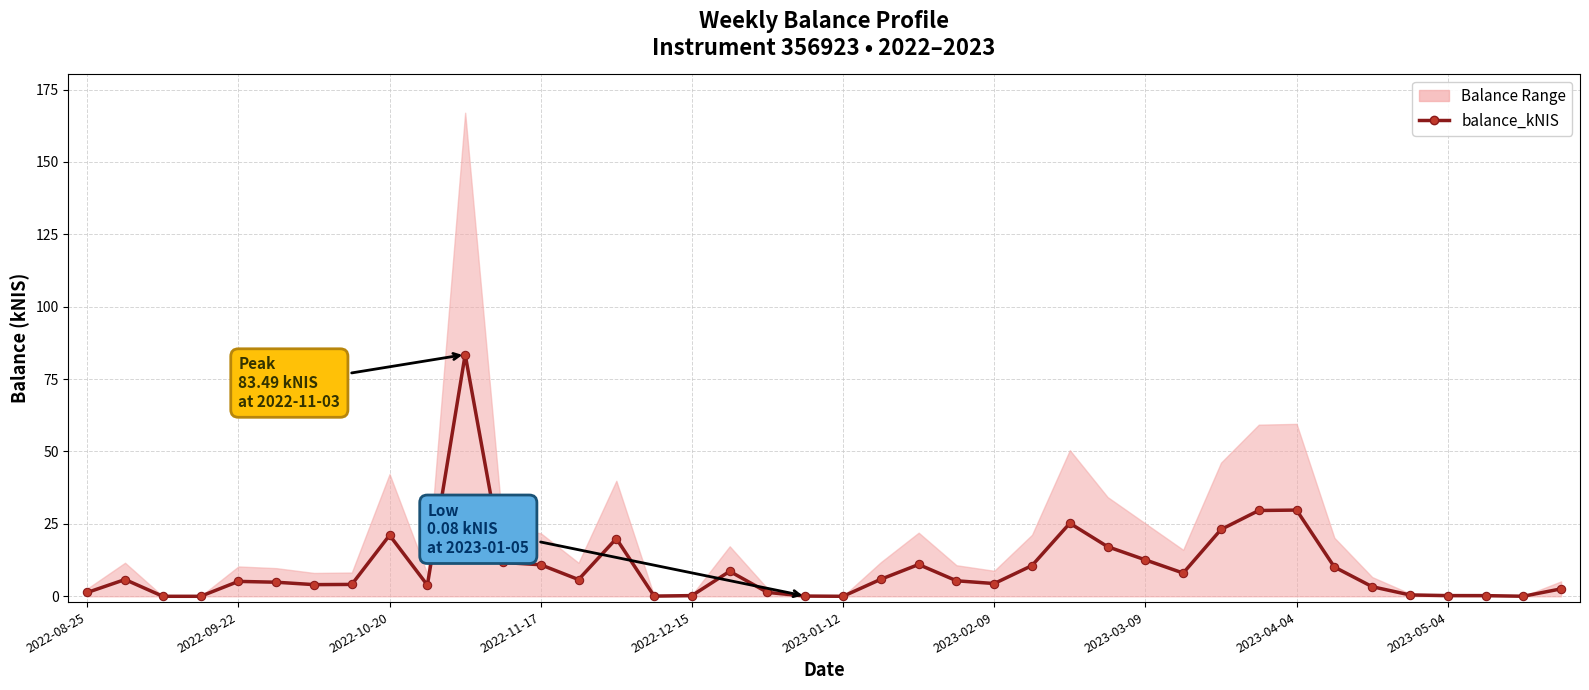

How many categories are shown in the chart?

40